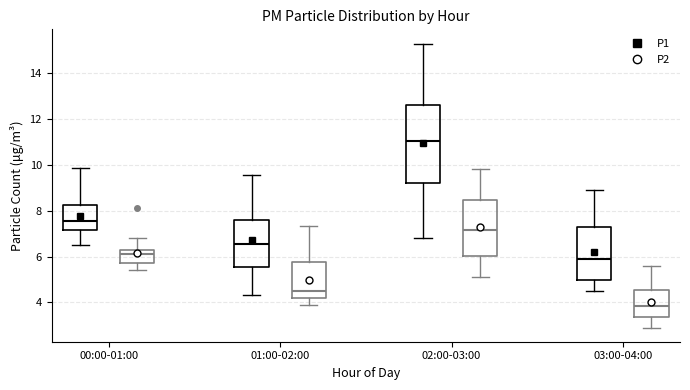

Comparing the boxes themselves (not the whiskers), which one is the tallest?

02:00-03:00 (P1)